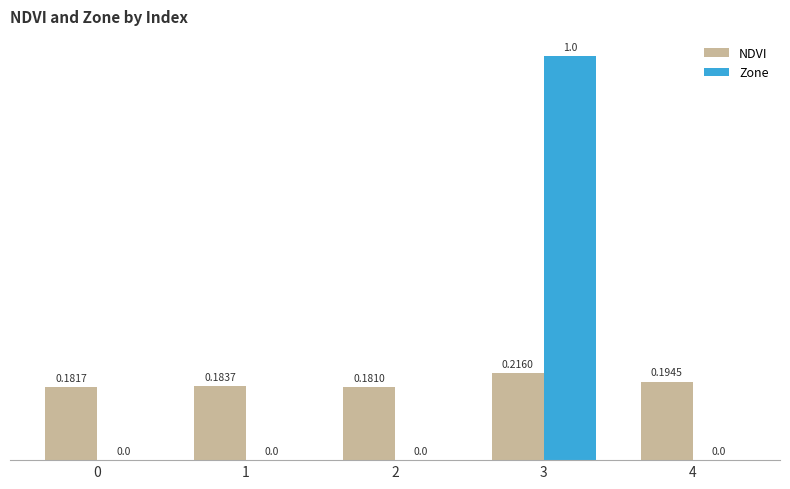

True or false: Zone has a value of 0.0 at 2.

True